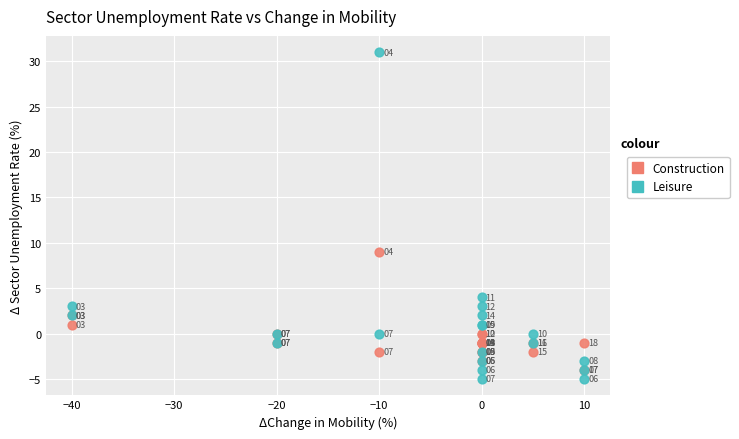

Which series contains the highest Y value?

Leisure